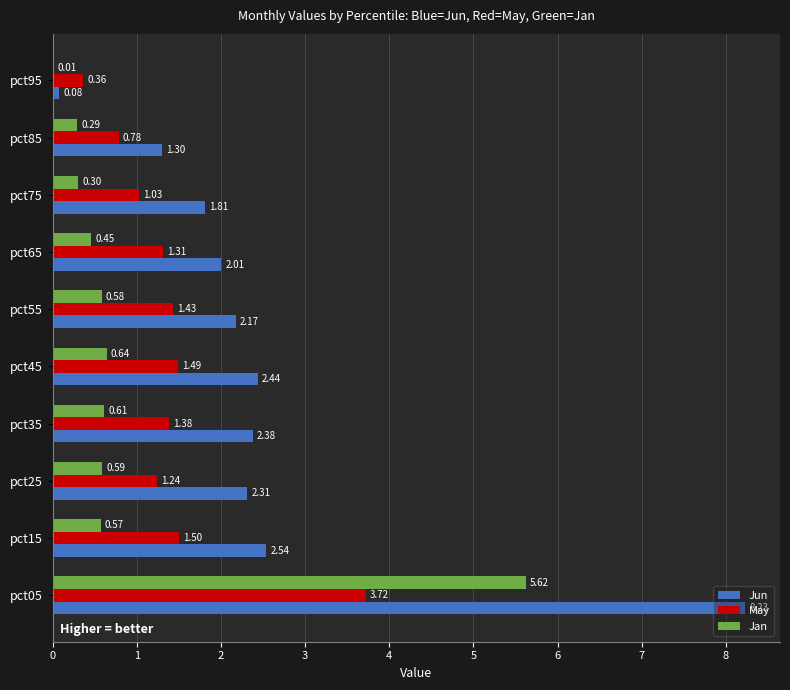

What is the sum of all Jan values?

9.7